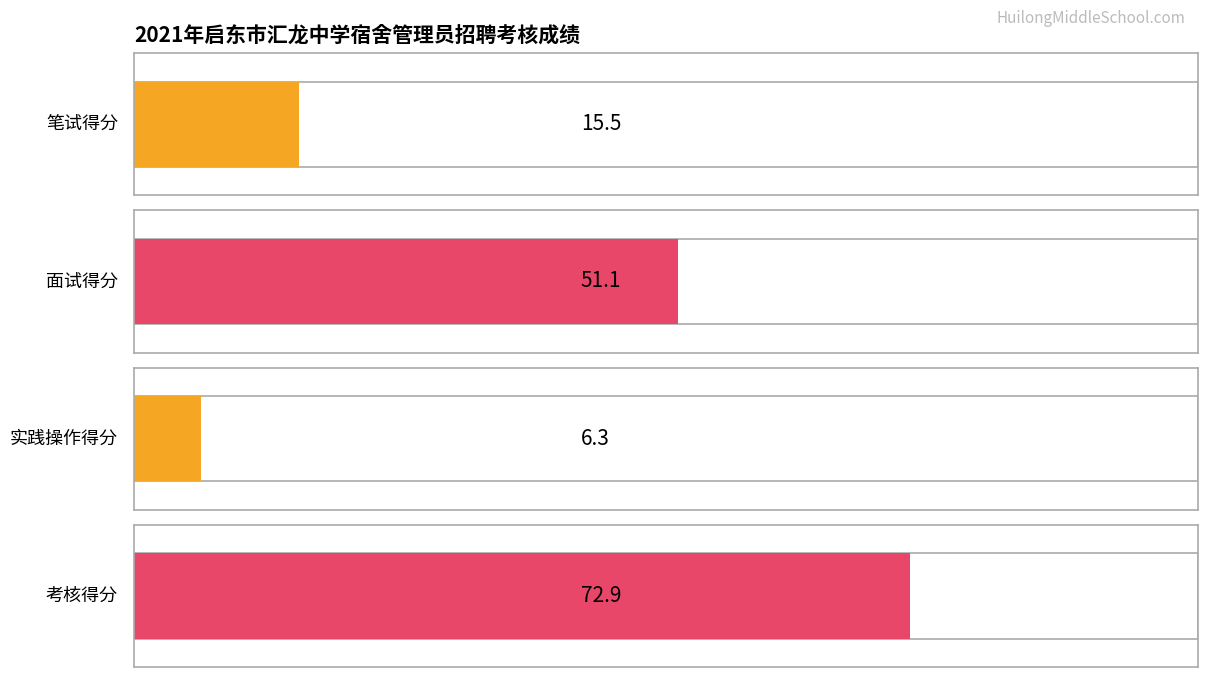

True or false: 实践操作得分 has a value of 10.4 at B13.

False